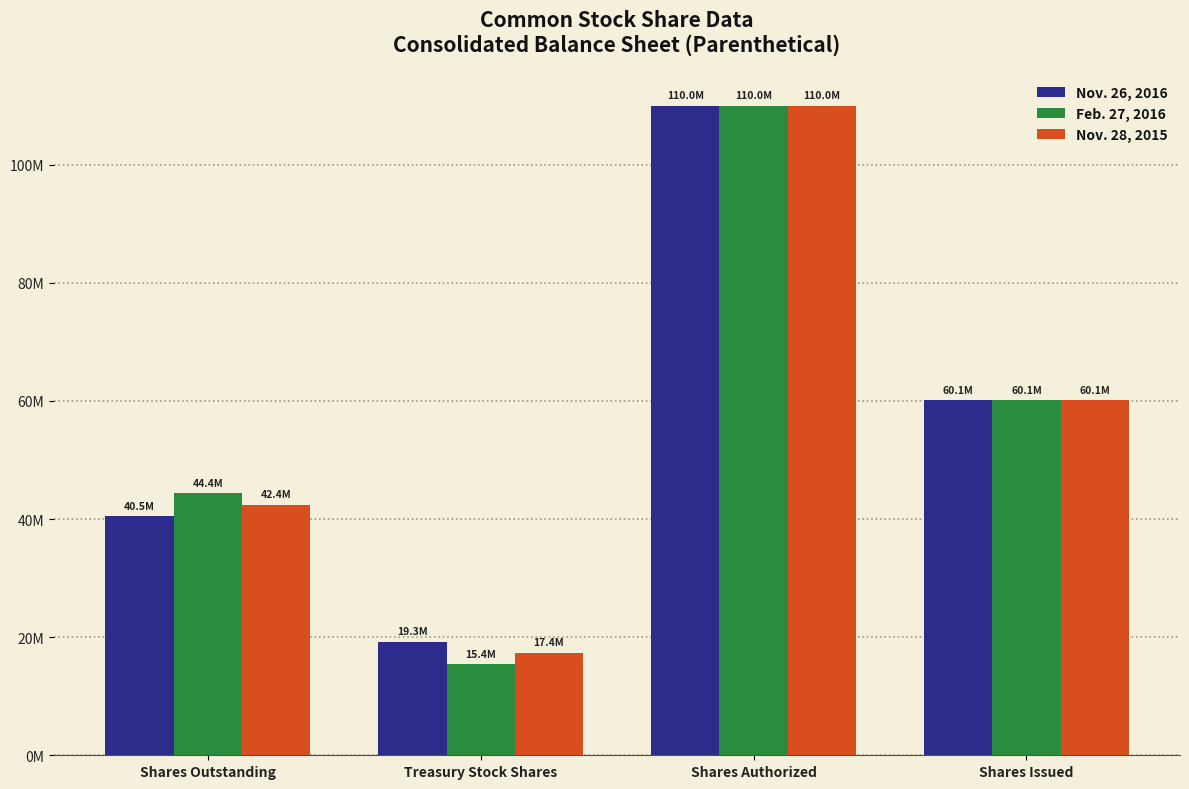

What value does the Nov. 26, 2016 series have at Shares Outstanding, to the nearest 10?

40503000